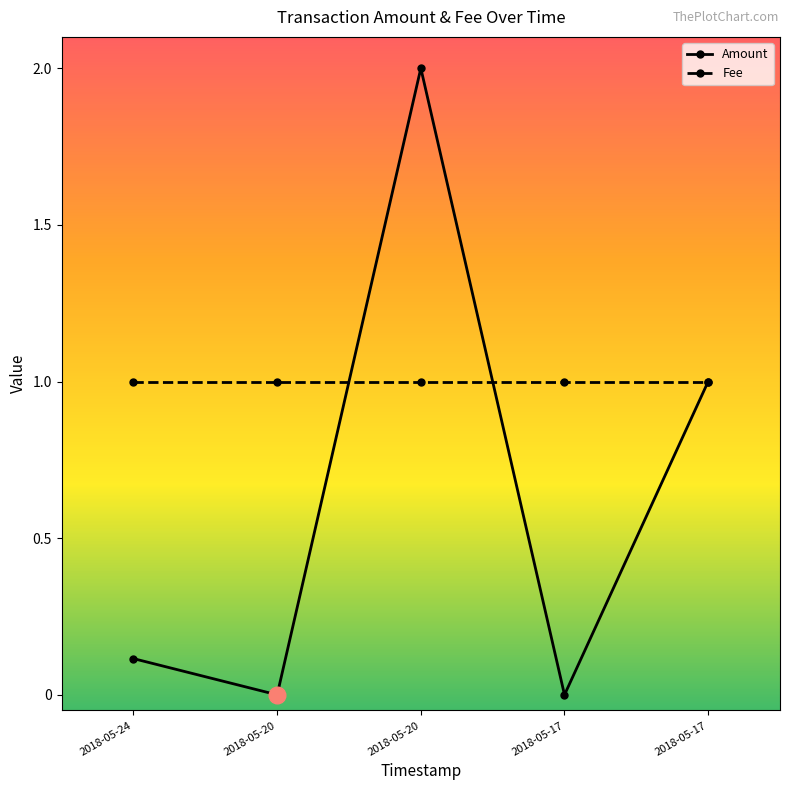

What are all the series names shown in the legend?

Amount, Fee